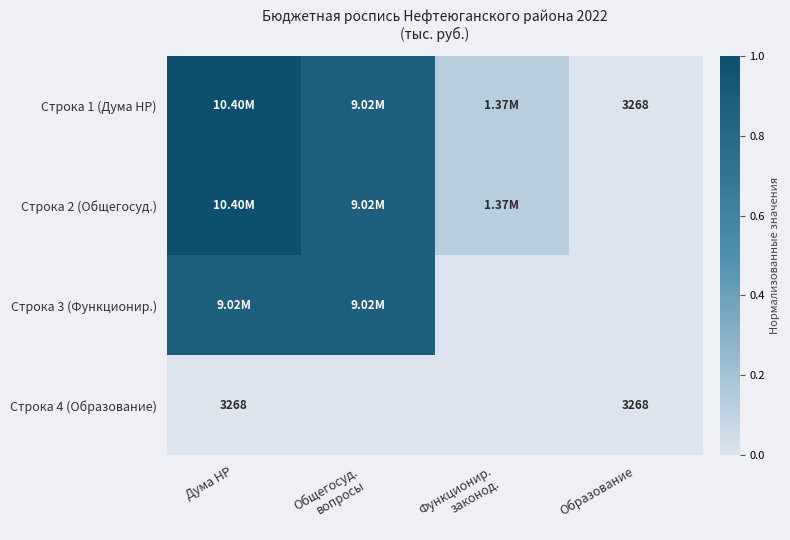

At which label is Строка 1 (Дума НР) closest to 0?

Образование